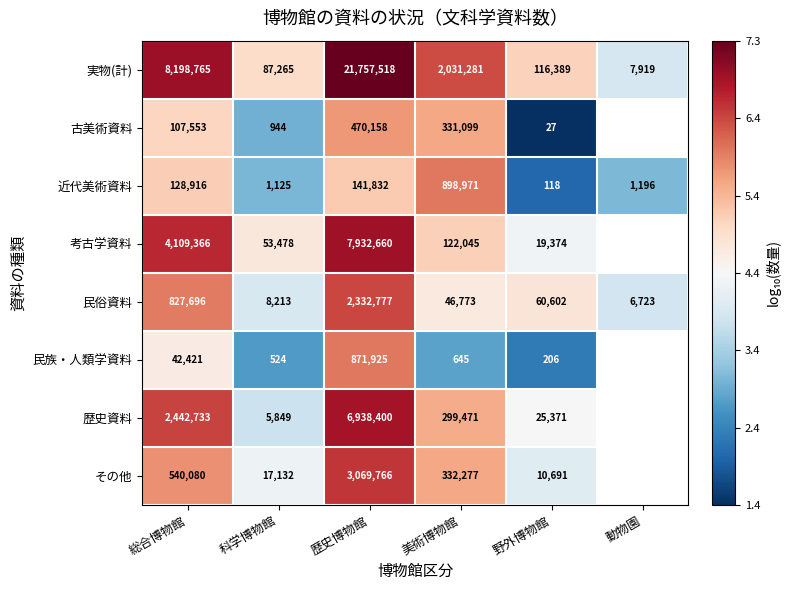

Between 総合博物館 and 歴史博物館, which is larger?

歴史博物館